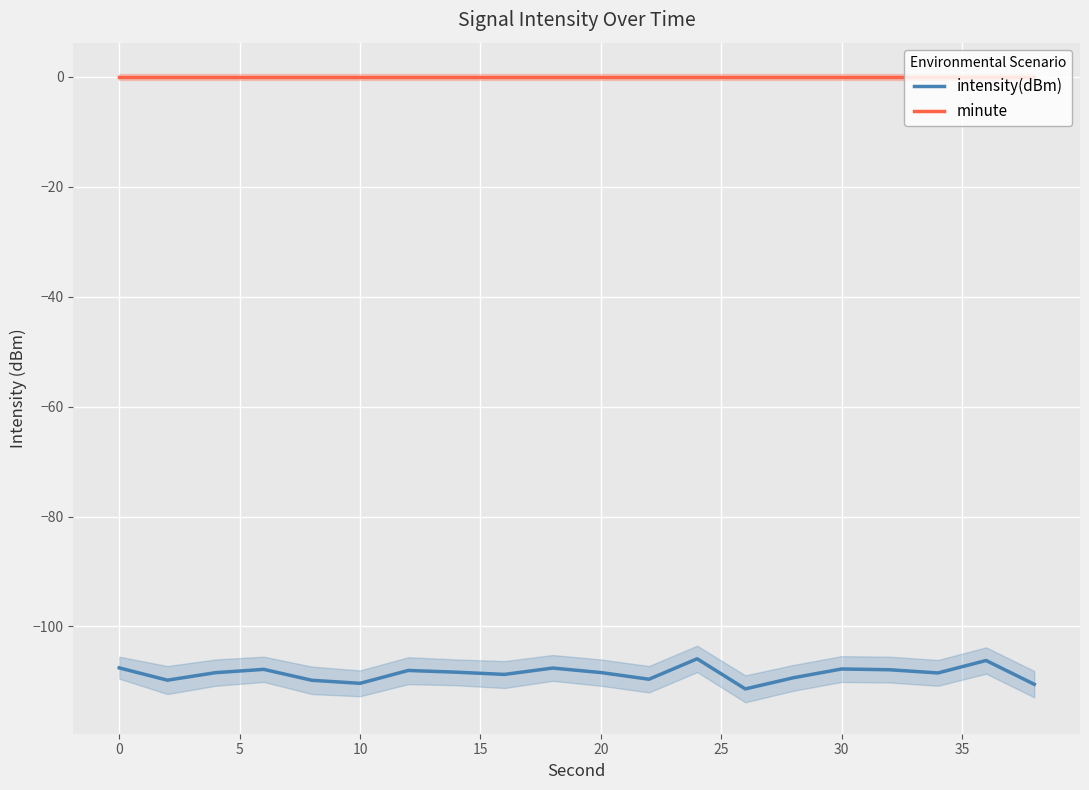

What is the lowest value of the intensity(dBm) series?

-111.4